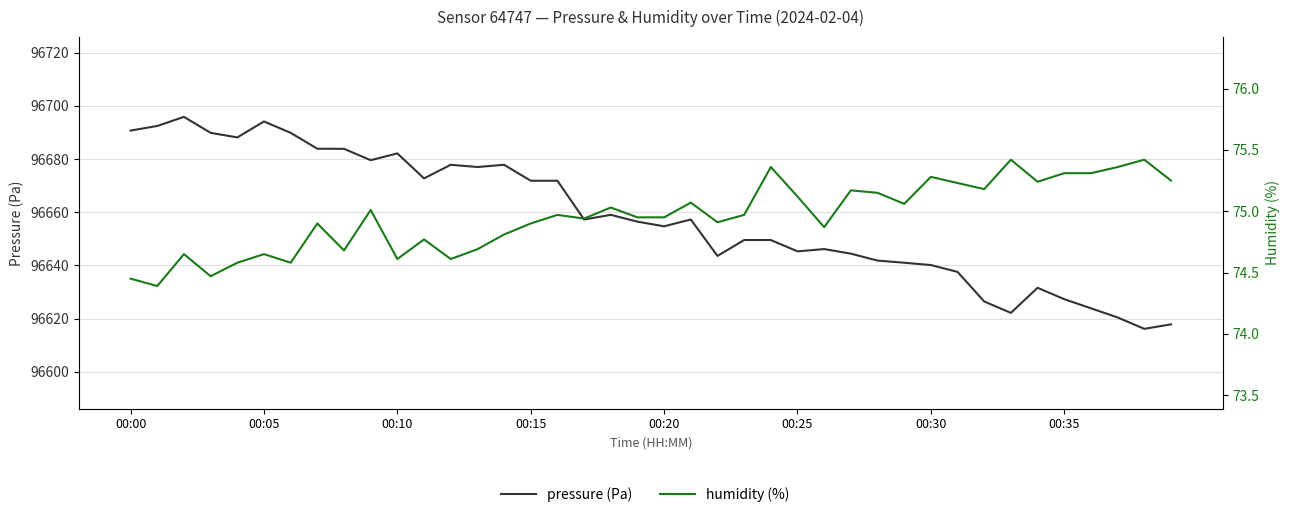

How many data points in pressure (Pa) are less than 96657?

20